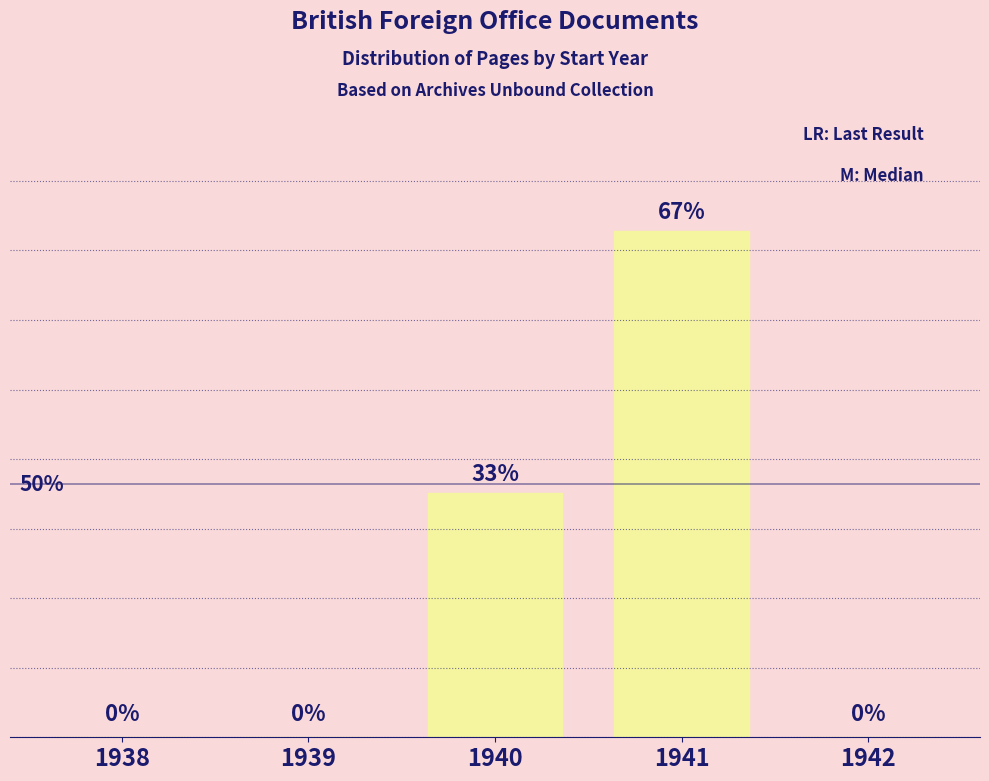

How many data points does each series have?

5